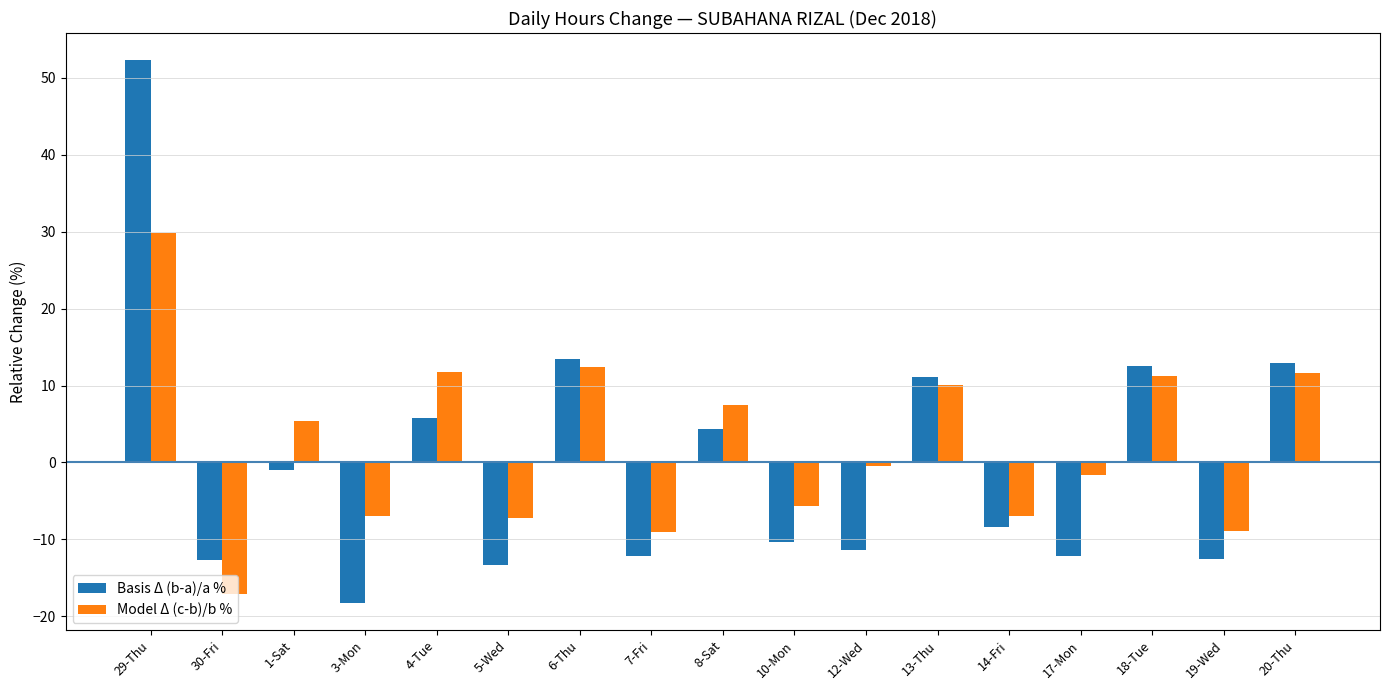

Which series changed the most between 10-Mon and 13-Thu?

Basis Δ (b-a)/a %